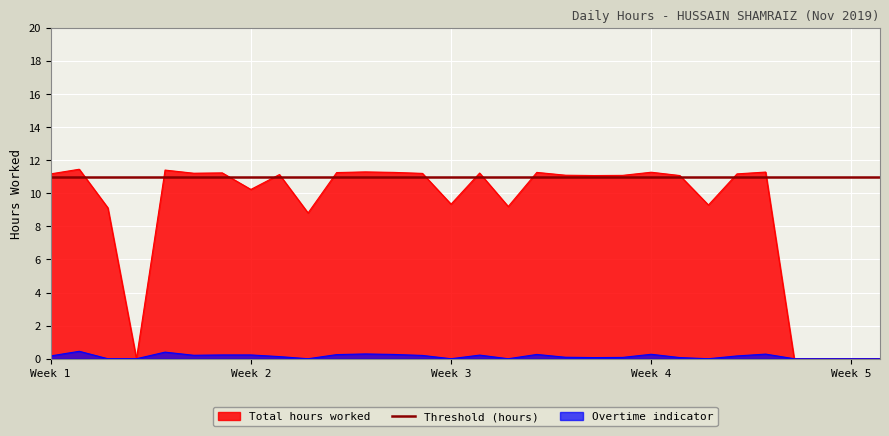

What is the lowest value of the Threshold (hours) series?

11.0